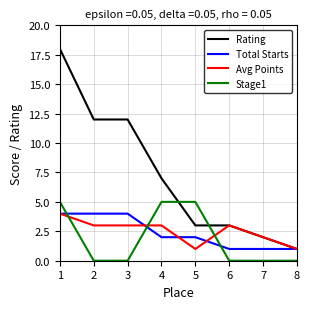

Where is Rating nearest to the value 9?

4